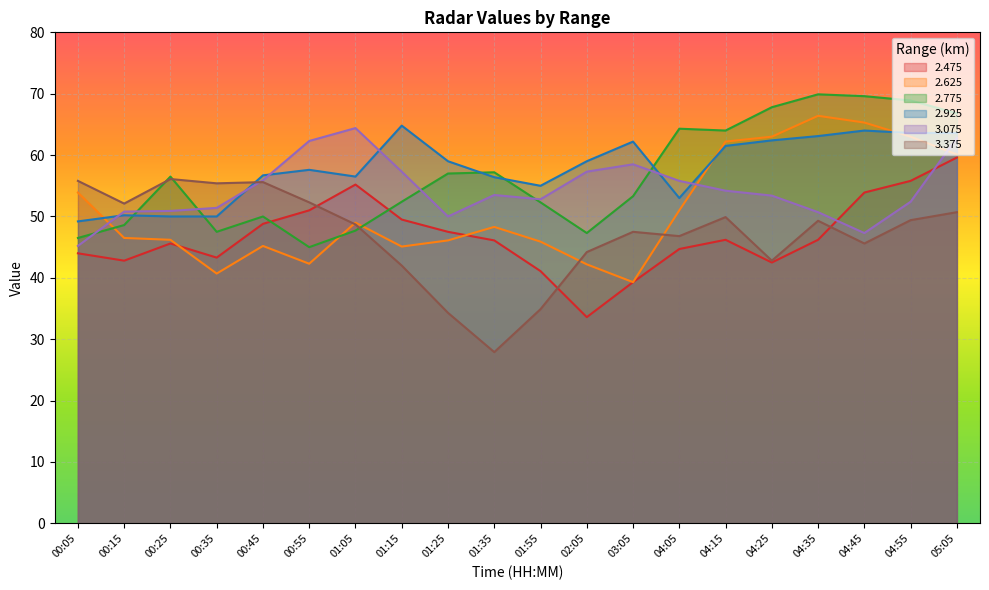

How many distinct data groups are displayed?

6